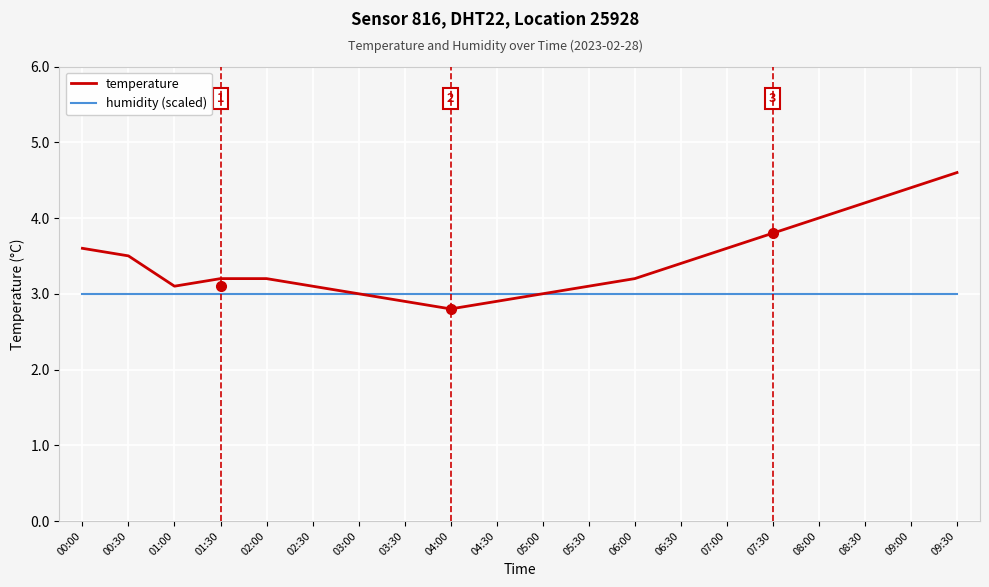

At which category does temperature reach its first local valley?

01:00